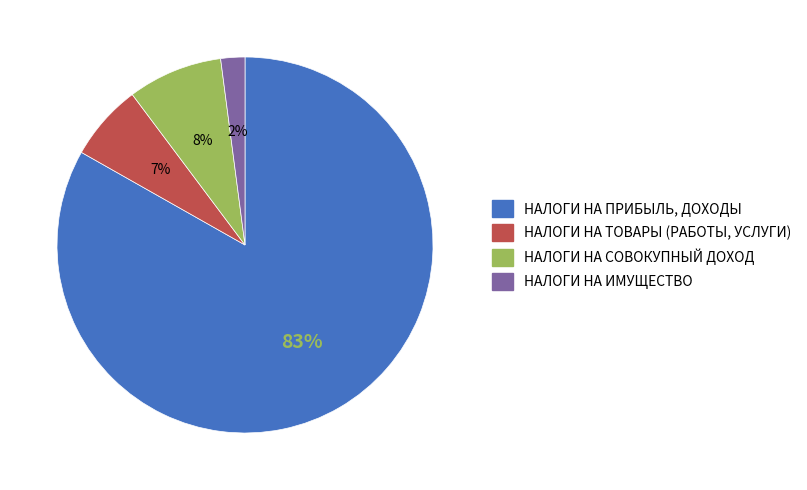

True or false: НАЛОГИ НА ПРИБЫЛЬ, ДОХОДЫ accounts for 83% of the total.

True